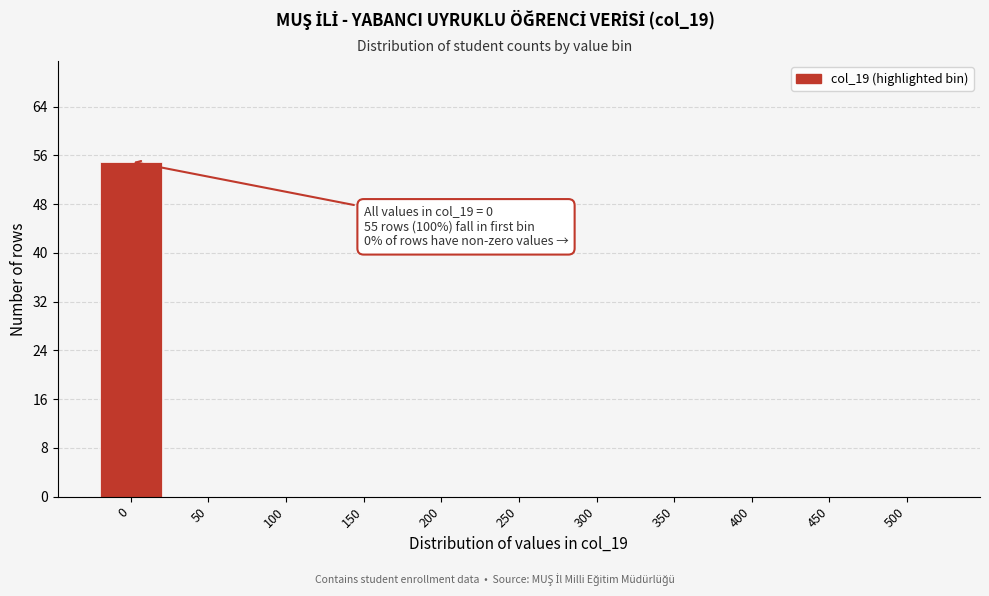

Reading left to right, what are all the values shown in this chart?

0=55	50=0	100=0	150=0	200=0	250=0	300=0	350=0	400=0	450=0	500=0